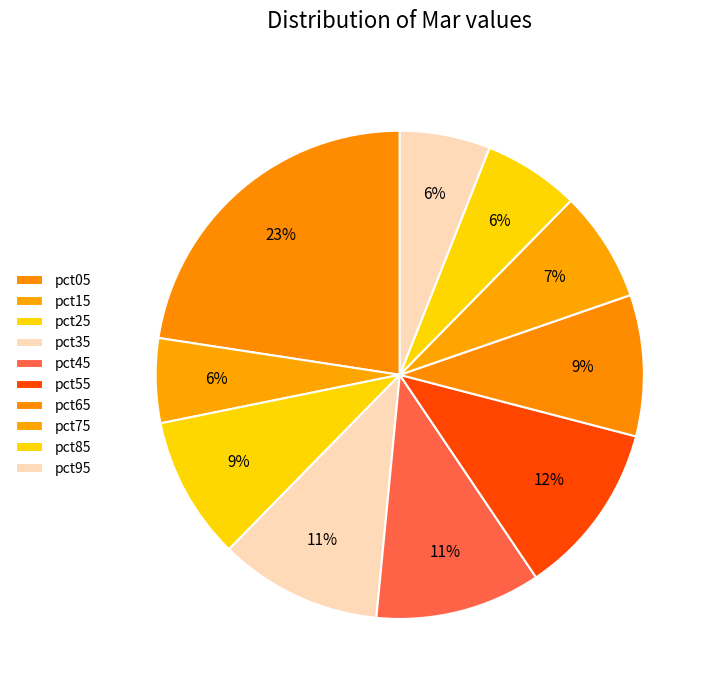

Which slice is the largest?

pct05